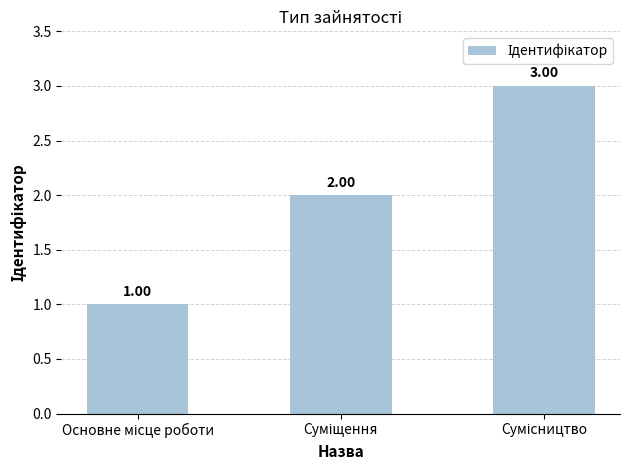

What is the sum of all values?

6